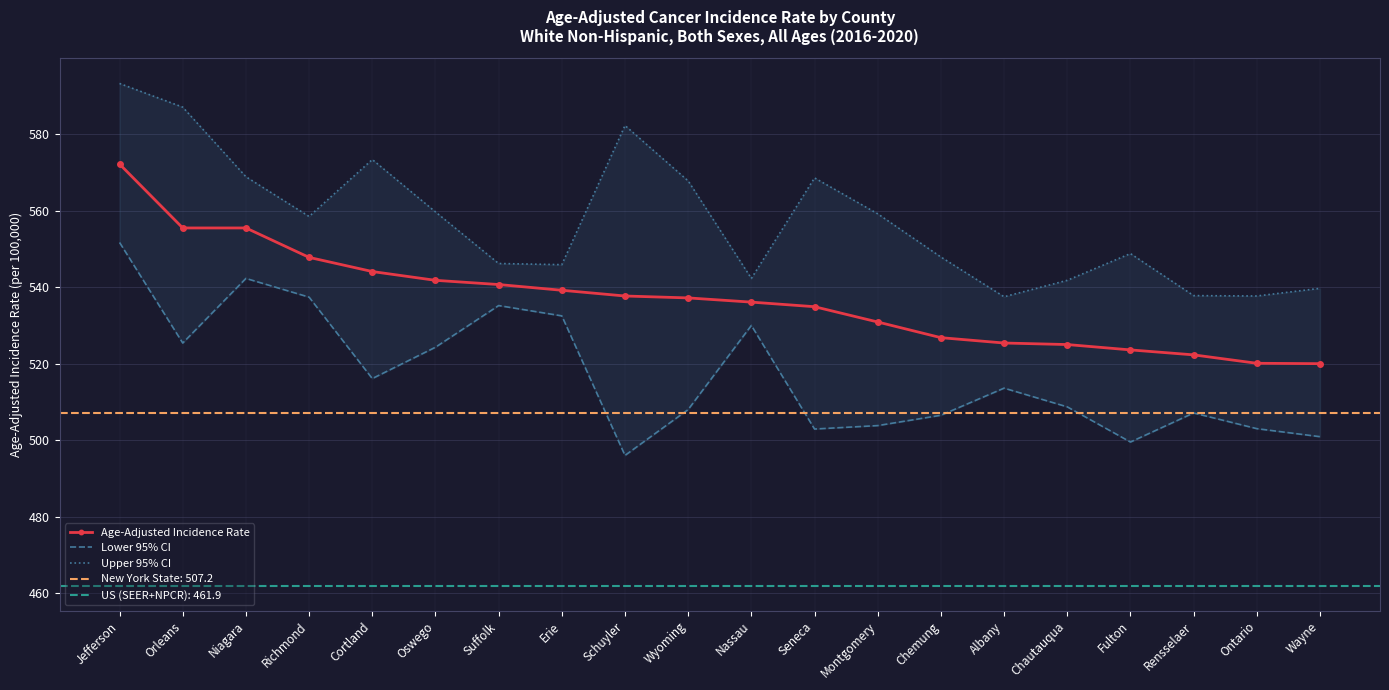

In Upper 95% CI, how many points are lower than both neighbors (excluding endpoints)?

5